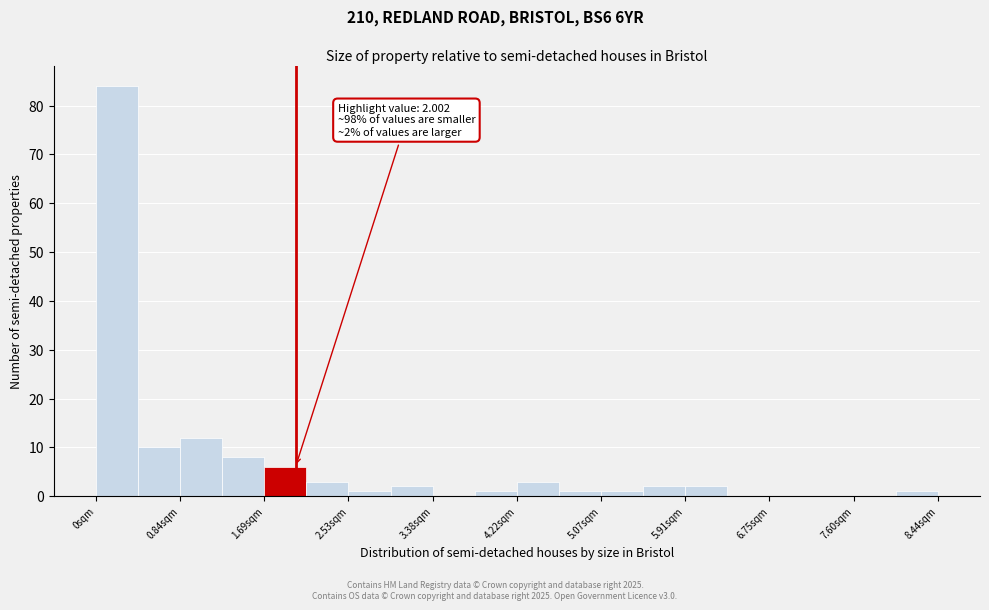

Over which range of the x-axis is the bar tallest?

0.0 to 0.4